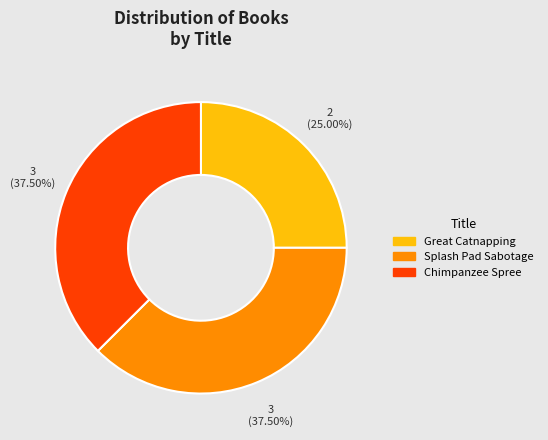

To the nearest percent, what is the average slice percentage?

33%